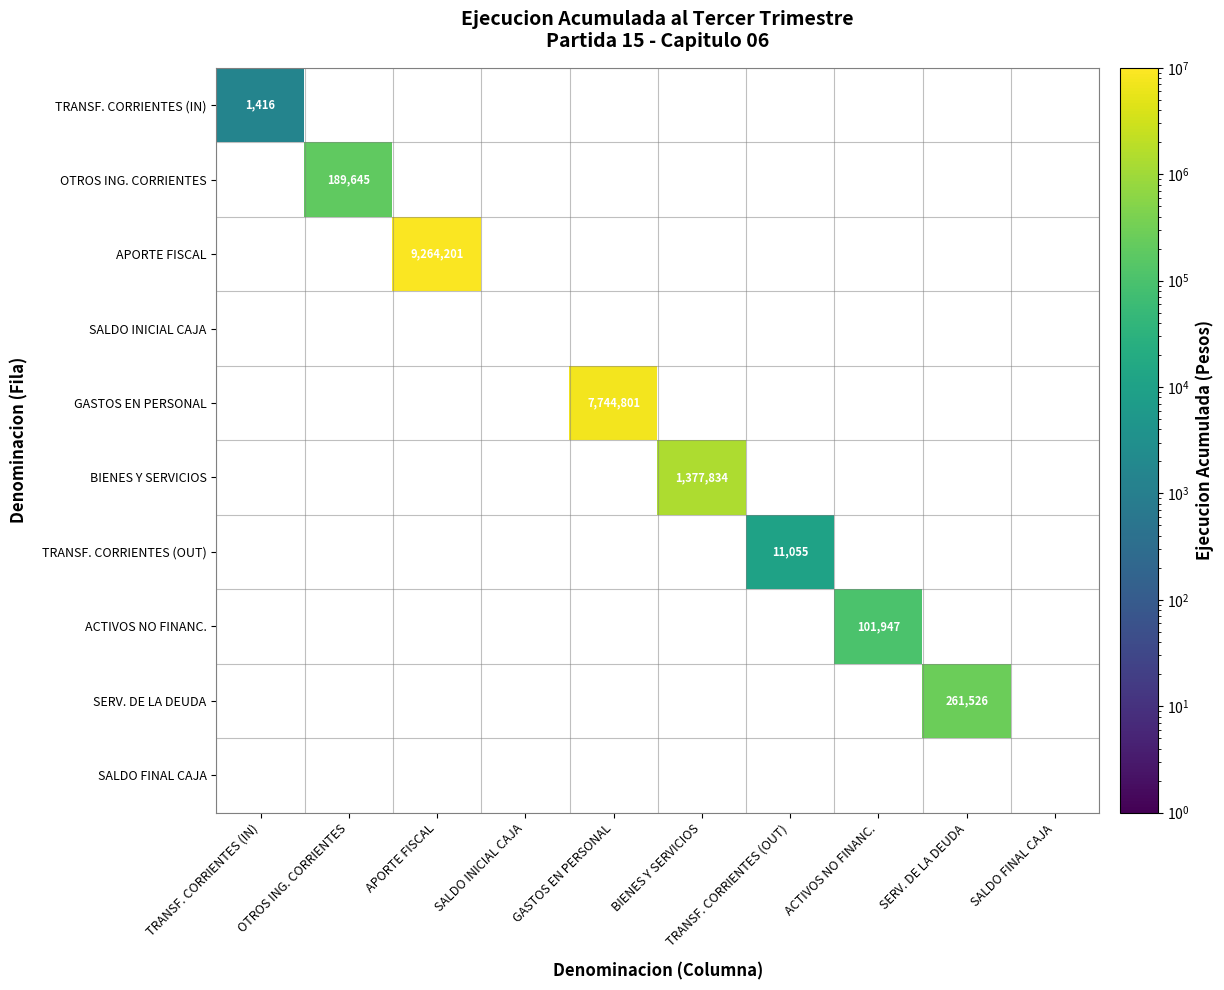

At which category does the chart reach its minimum across all series?

TRANSF. CORRIENTES (IN)